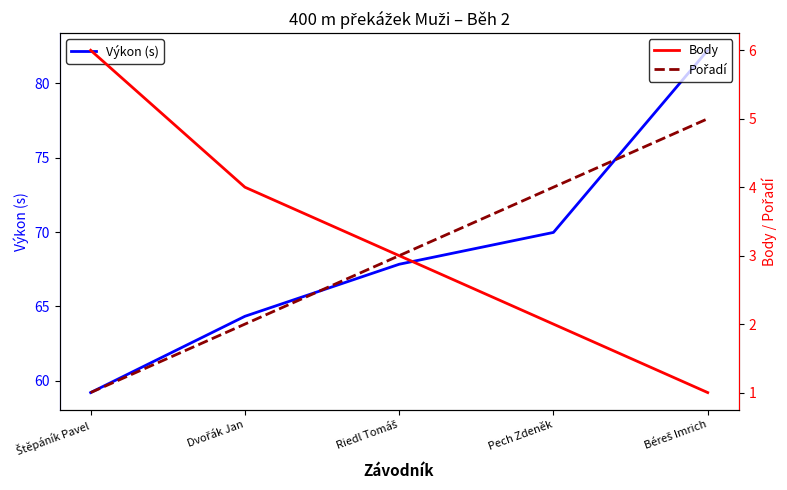

How many lines are shown in the chart?

3